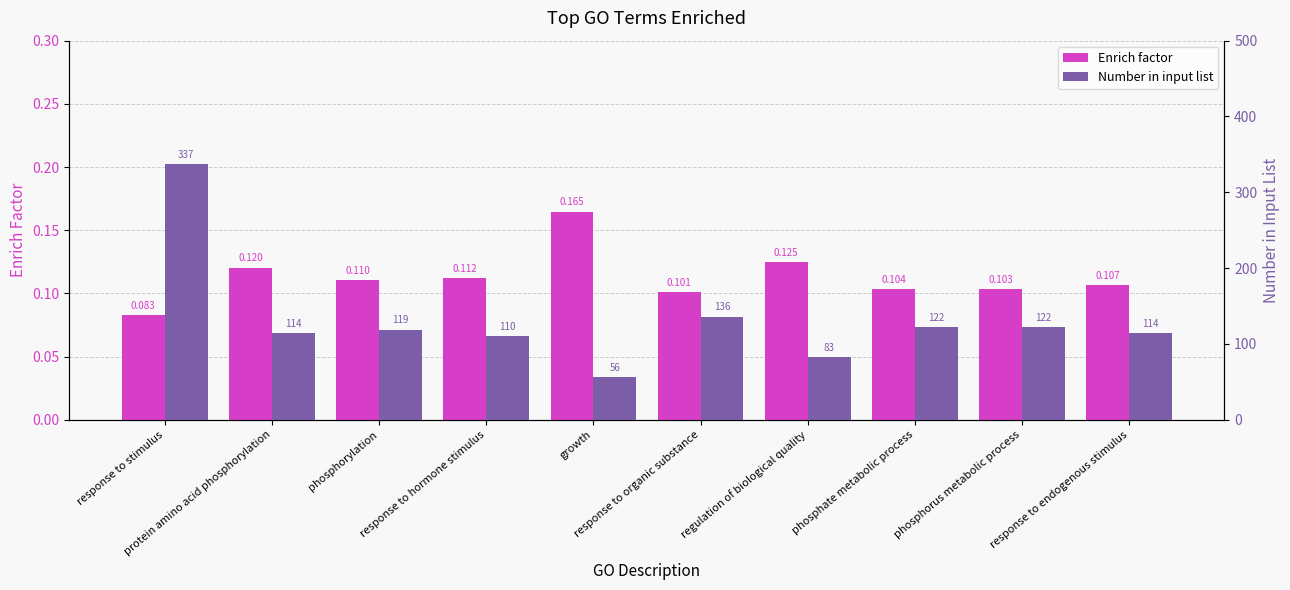

At phosphorylation, list the series in order from largest to smallest.

Number in input list, Enrich factor